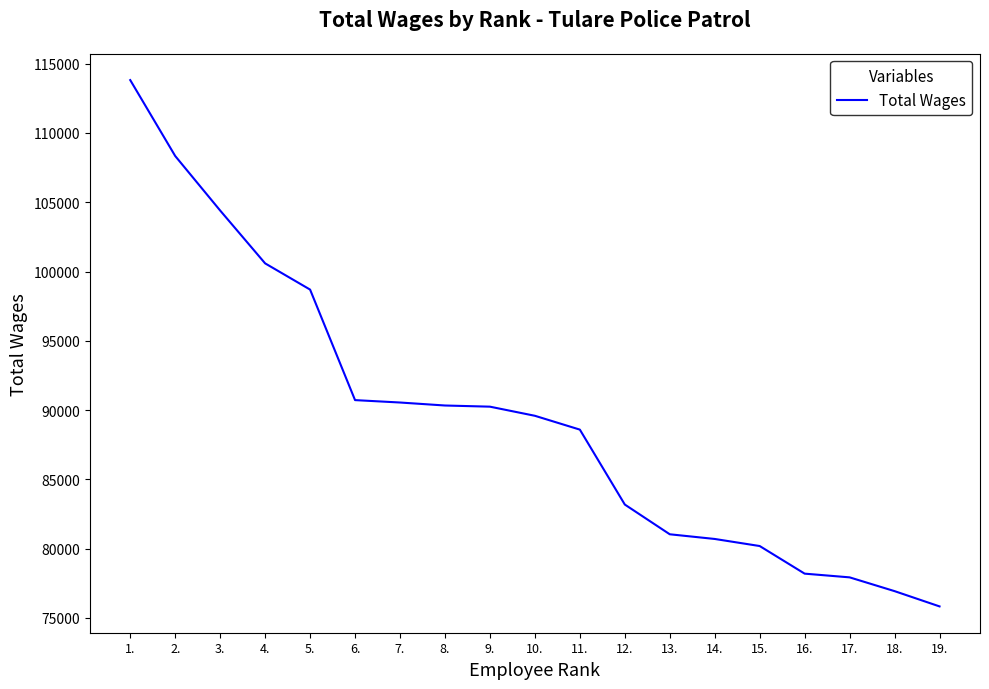

What is the approximate value at 9., to the nearest 10?

90250